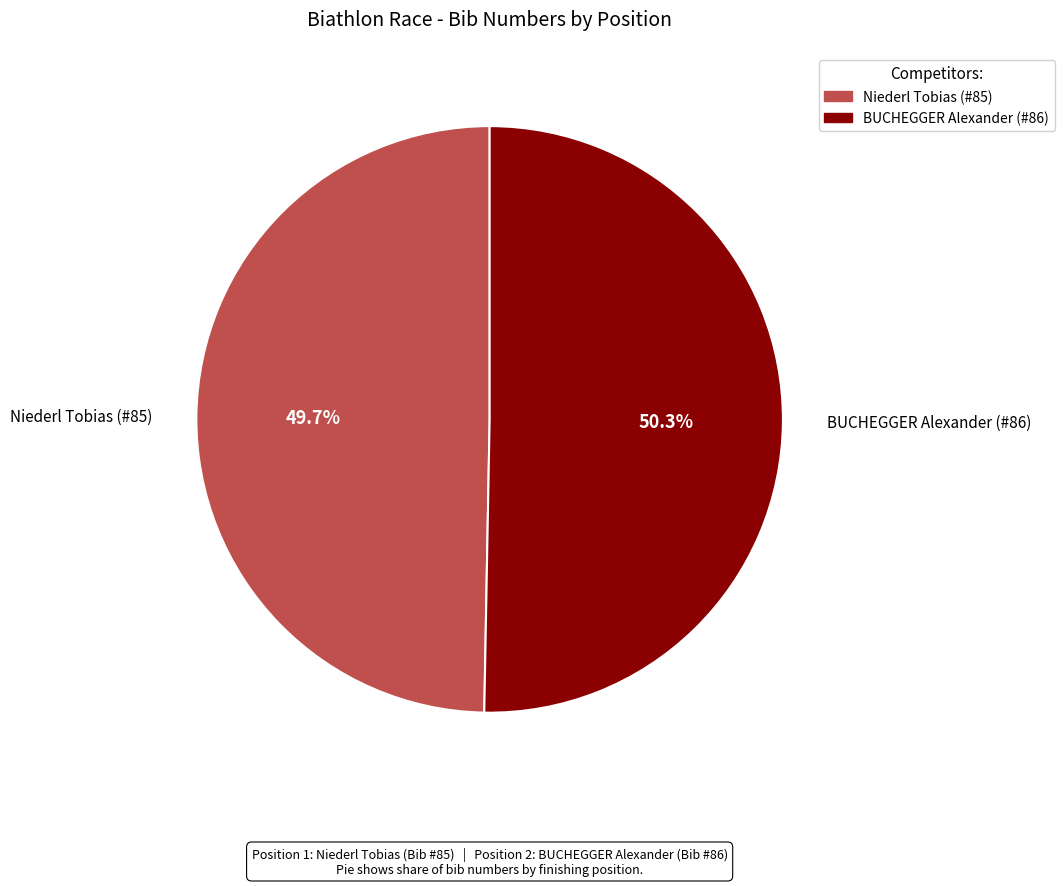

Approximately how many times larger is the value at BUCHEGGER Alexander (#86) compared to Niederl Tobias (#85)?

1.0